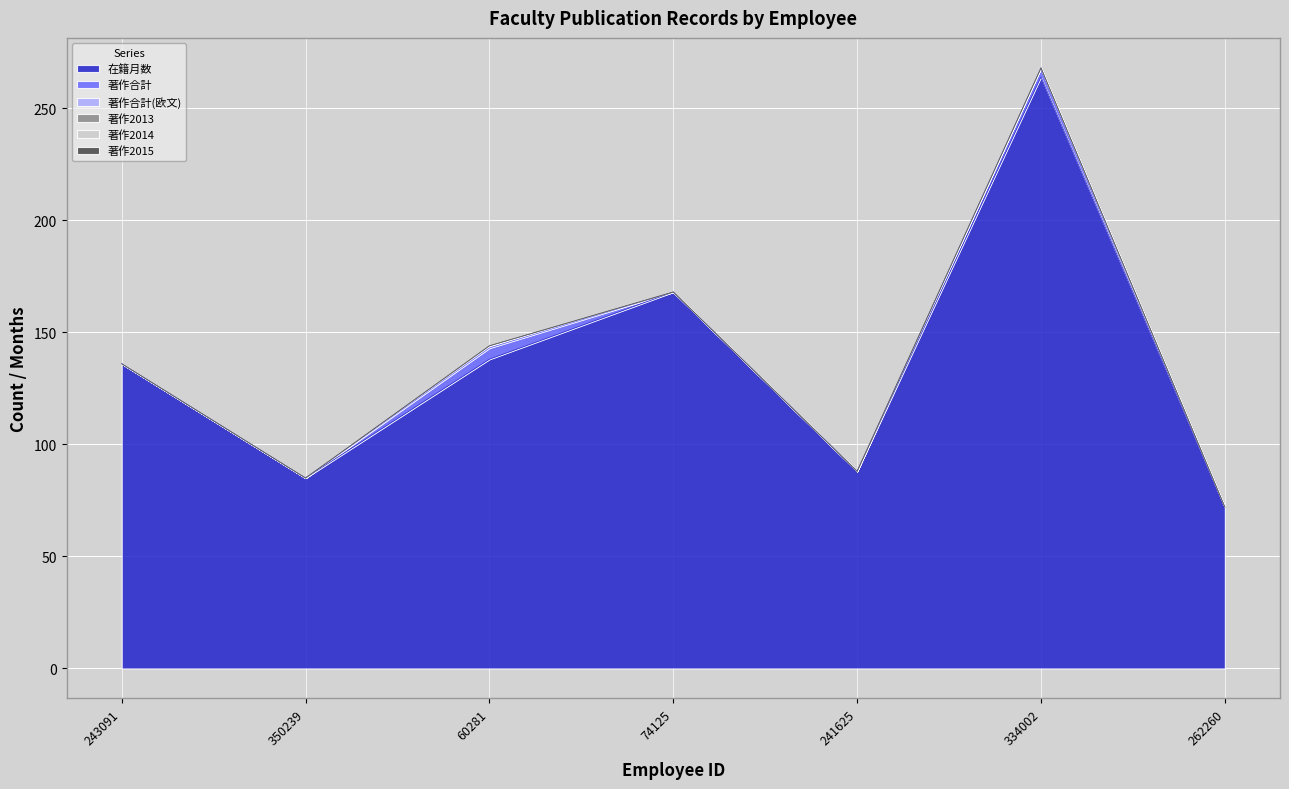

At which label does 著作合計 reach its peak?

60281